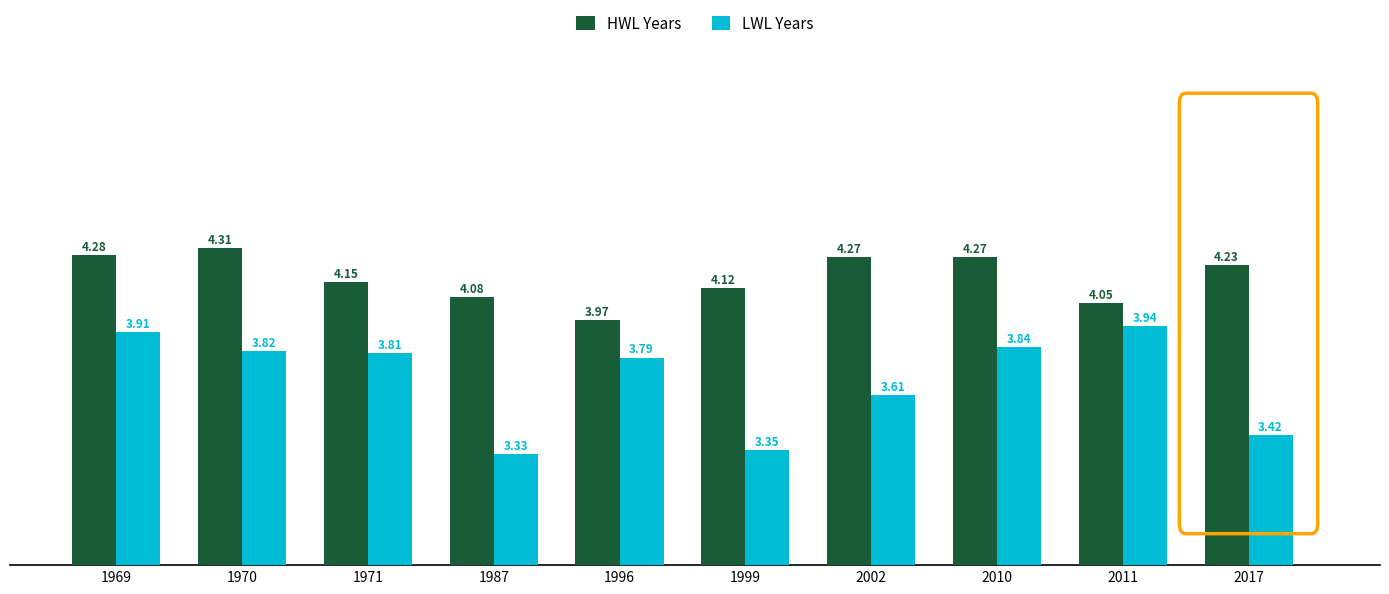

What is the total value across all series at 1970?

8.1